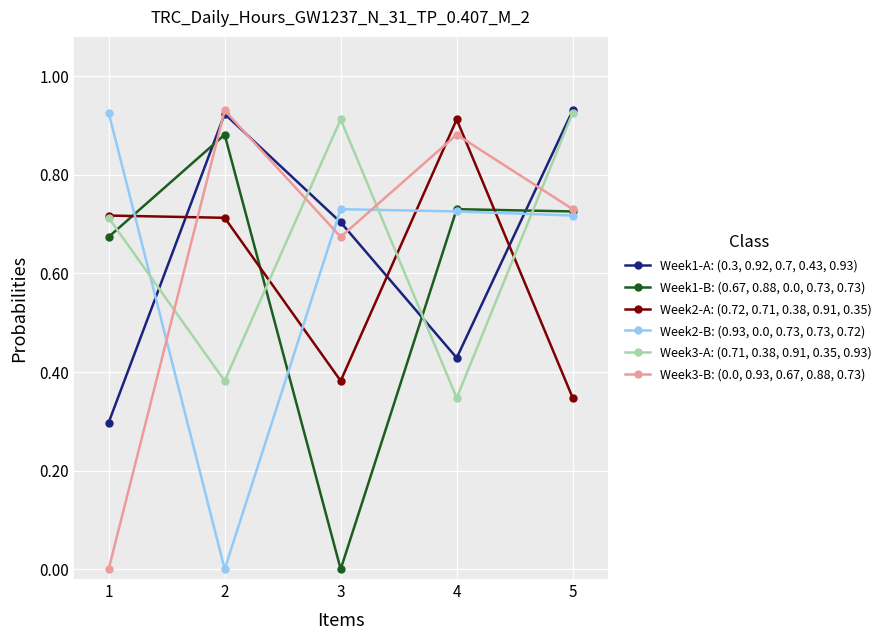

Rank the series at 3 from highest to lowest value.

Week3-A: (0.71, 0.38, 0.91, 0.35, 0.93), Week2-B: (0.93, 0.0, 0.73, 0.73, 0.72), Week1-A: (0.3, 0.92, 0.7, 0.43, 0.93), Week3-B: (0.0, 0.93, 0.67, 0.88, 0.73), Week2-A: (0.72, 0.71, 0.38, 0.91, 0.35), Week1-B: (0.67, 0.88, 0.0, 0.73, 0.73)